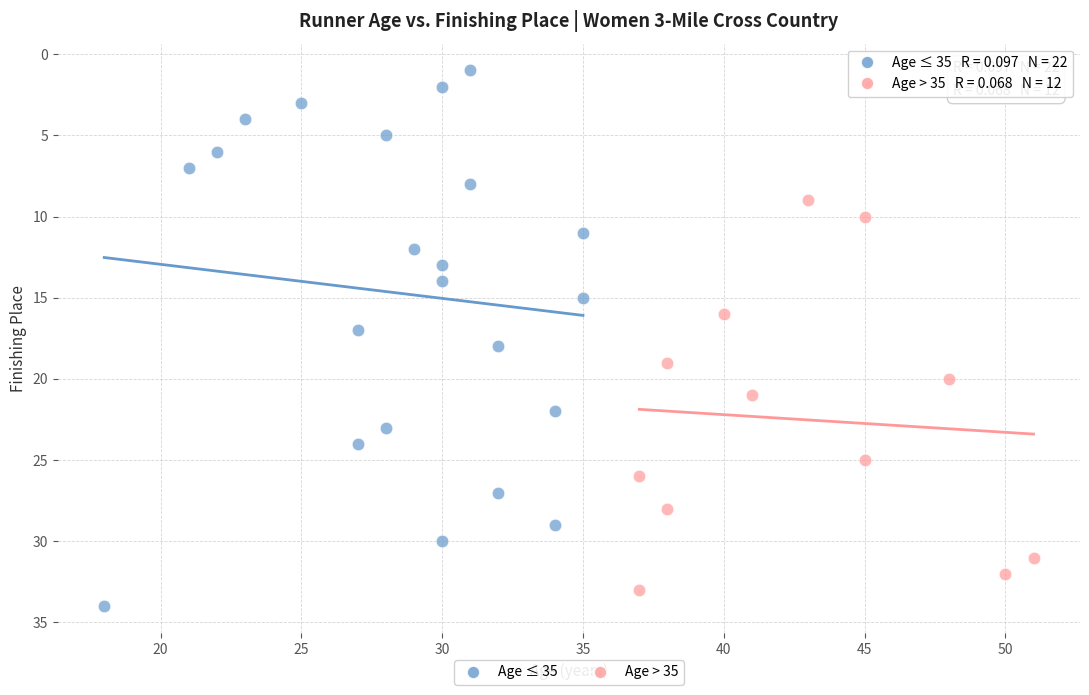

Which series contains the lowest Y value?

Age ≤ 35